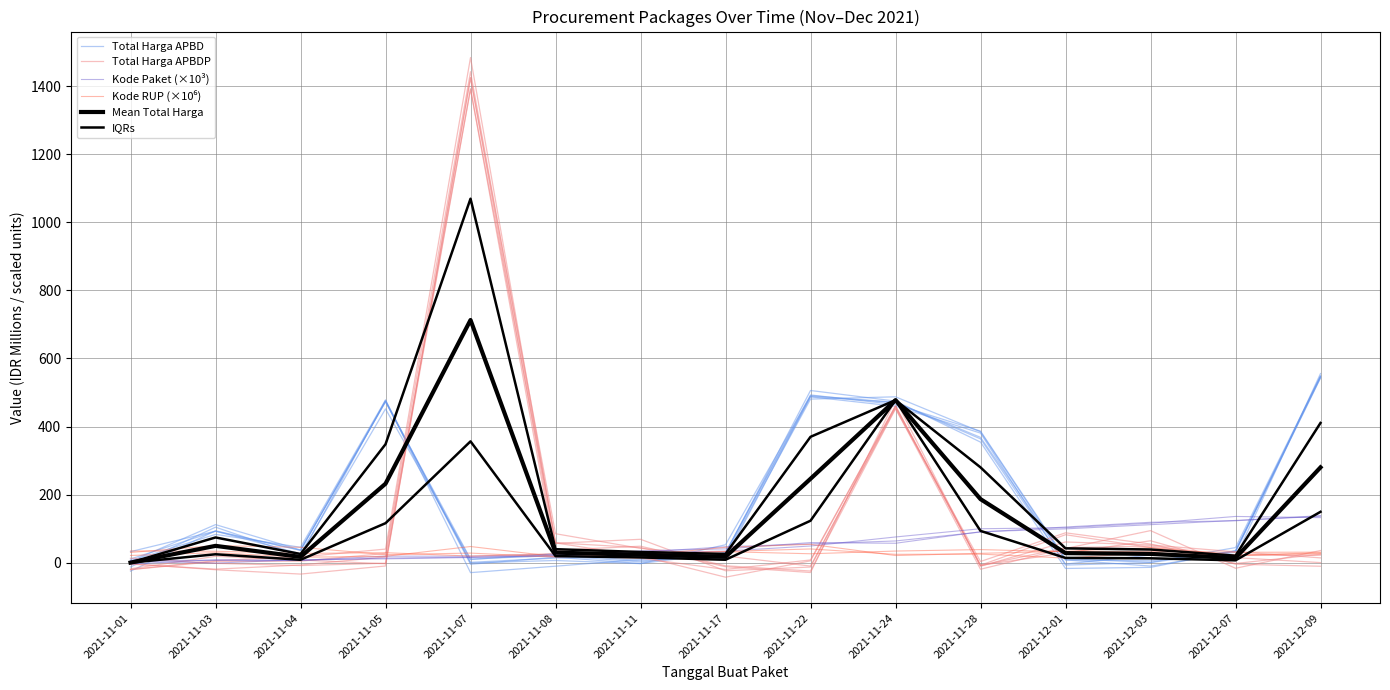

The value of Total Harga APBD at 2021-11-07 is -29.3. True or false?

True